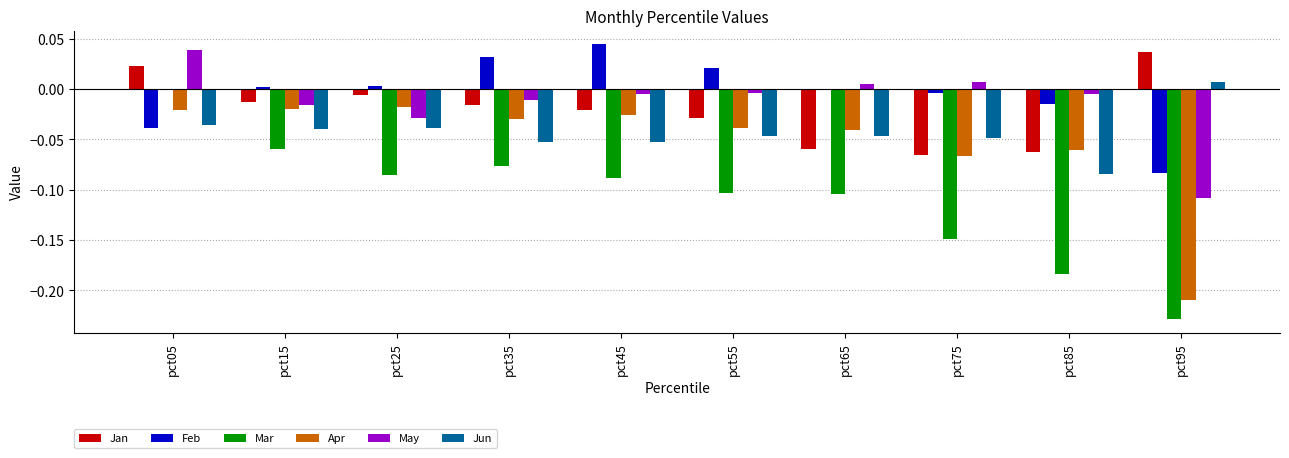

At which category is the sum across all series the highest?

pct05